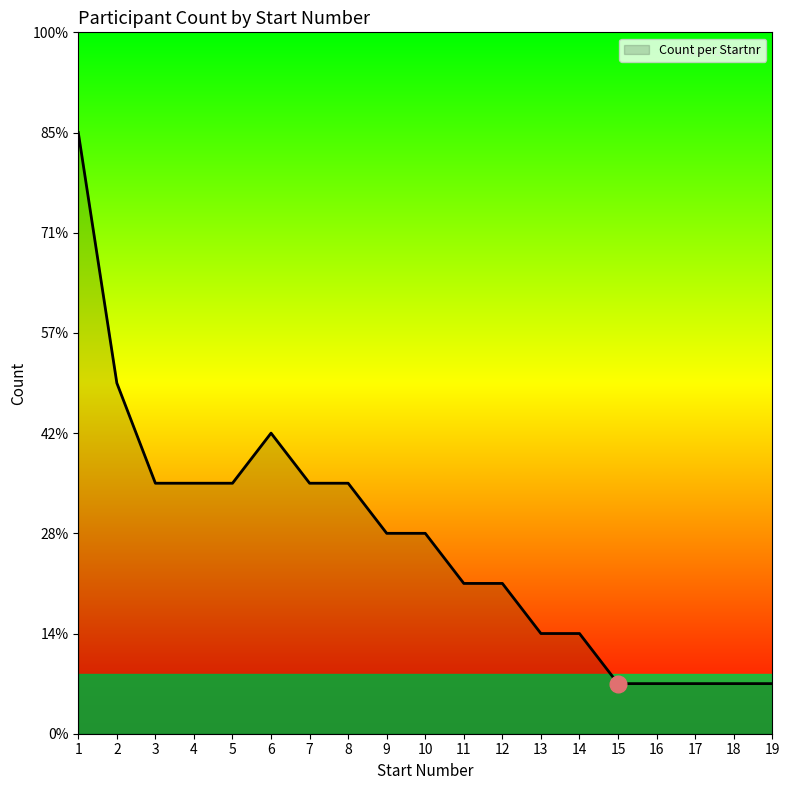

Where is the first local maximum?

6